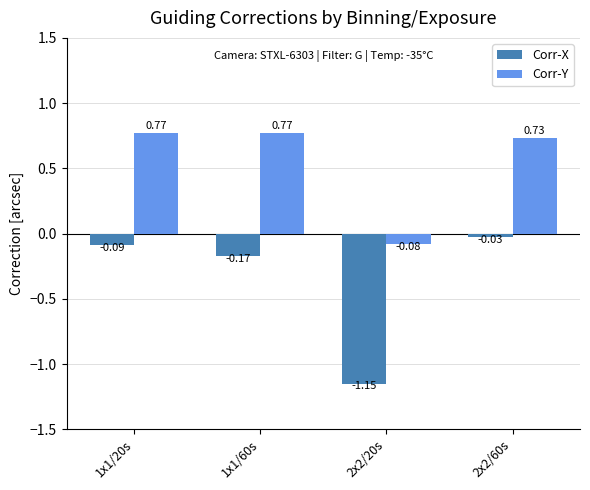

List the labels in order of Corr-X value, smallest first.

2x2/20s, 1x1/60s, 1x1/20s, 2x2/60s